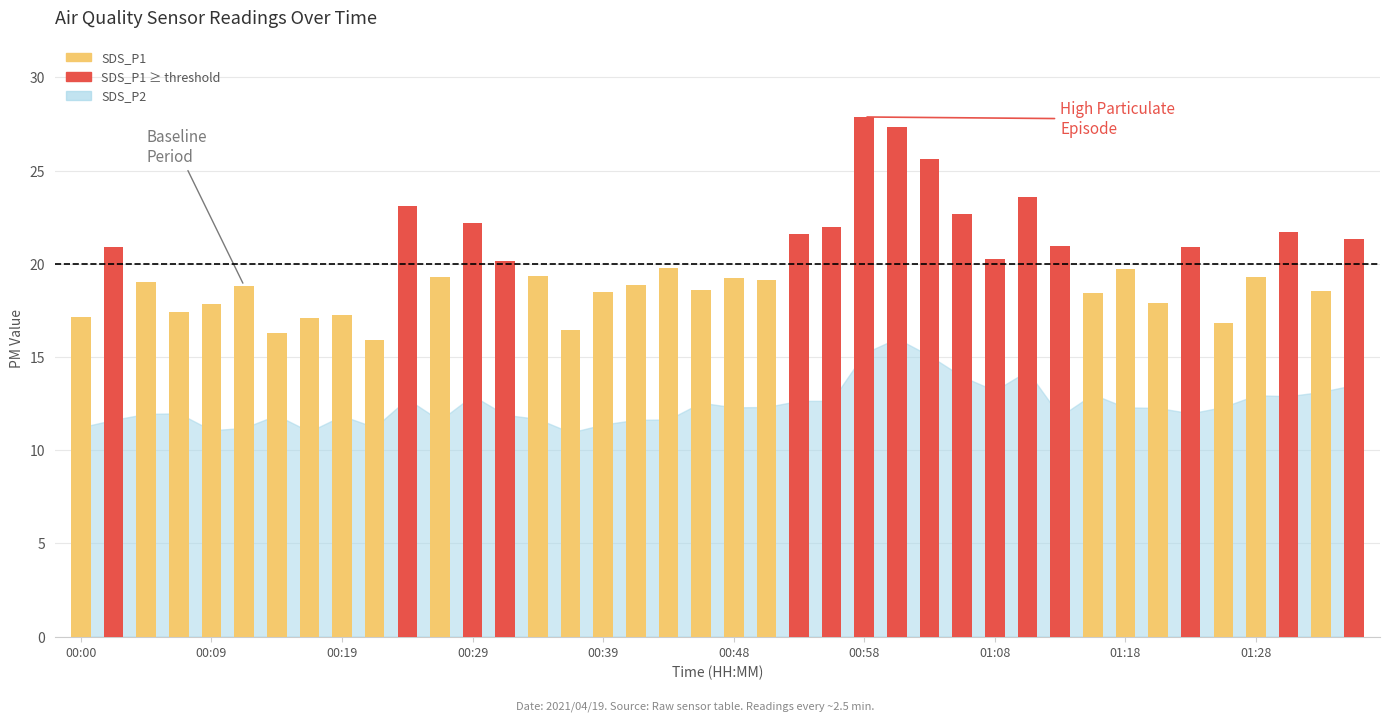

At which label does SDS_P2 first exceed 12?

00:24